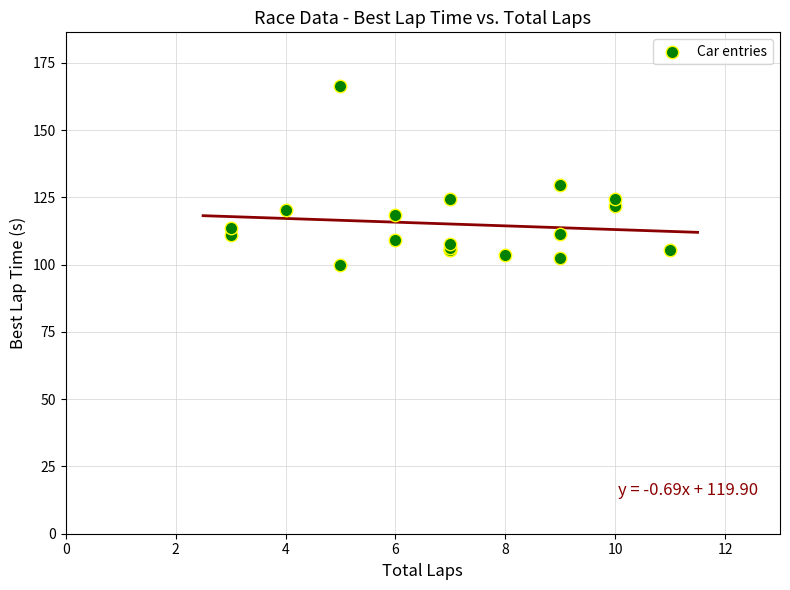

What Y value in the scatter plot is closest to 133?

129.4